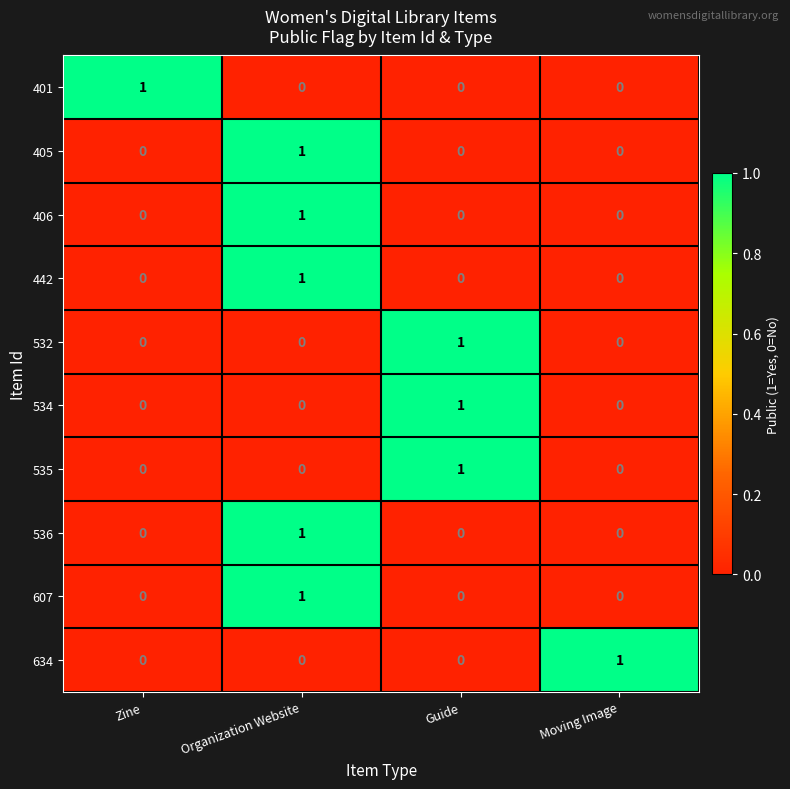

At how many categories does at least one series exceed 0?

4